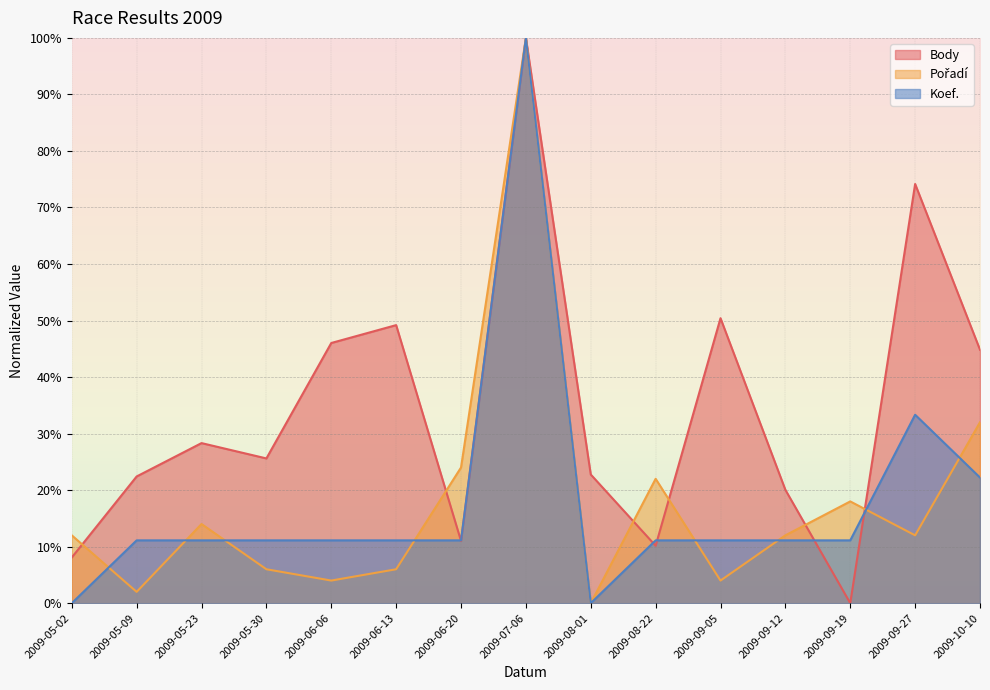

Reading left to right, list all the values displayed in this chart.

Body: 2009-05-02=8.1	2009-05-09=22.4	2009-05-23=28.3	2009-05-30=25.6	2009-06-06=46.0	2009-06-13=49.2	2009-06-20=11.0	2009-07-06=100.0	2009-08-01=22.8	2009-08-22=10.2	2009-09-05=50.4	2009-09-12=20.0	2009-09-19=0.0	2009-09-27=74.2	2009-10-10=44.8
Pořadí: 2009-05-02=12.0	2009-05-09=2.0	2009-05-23=14.0	2009-05-30=6.0	2009-06-06=4.0	2009-06-13=6.0	2009-06-20=24.0	2009-07-06=100.0	2009-08-01=0.0	2009-08-22=22.0	2009-09-05=4.0	2009-09-12=12.0	2009-09-19=18.0	2009-09-27=12.0	2009-10-10=32.0
Koef.: 2009-05-02=0.0	2009-05-09=11.1	2009-05-23=11.1	2009-05-30=11.1	2009-06-06=11.1	2009-06-13=11.1	2009-06-20=11.1	2009-07-06=100.0	2009-08-01=0.0	2009-08-22=11.1	2009-09-05=11.1	2009-09-12=11.1	2009-09-19=11.1	2009-09-27=33.3	2009-10-10=22.2